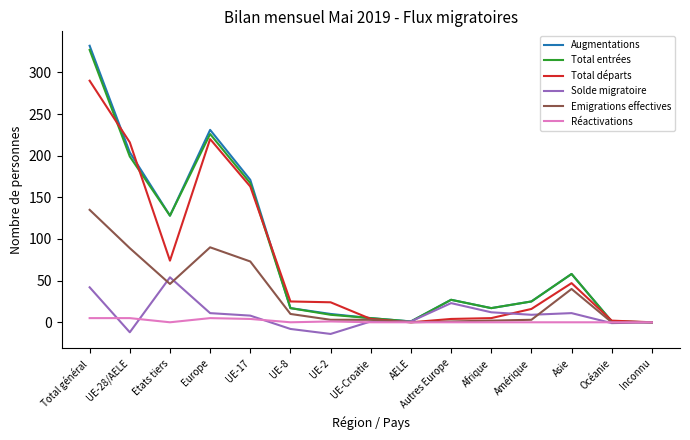

True or false: Augmentations has more than 1 points higher than both neighbors.

True